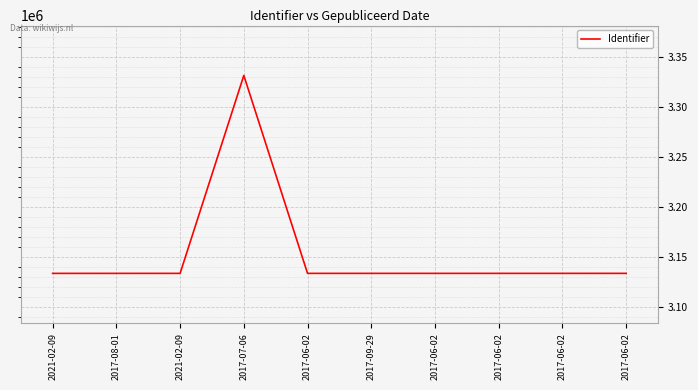

Between 2017-06-02 and 2017-08-01, which is larger?

2017-06-02